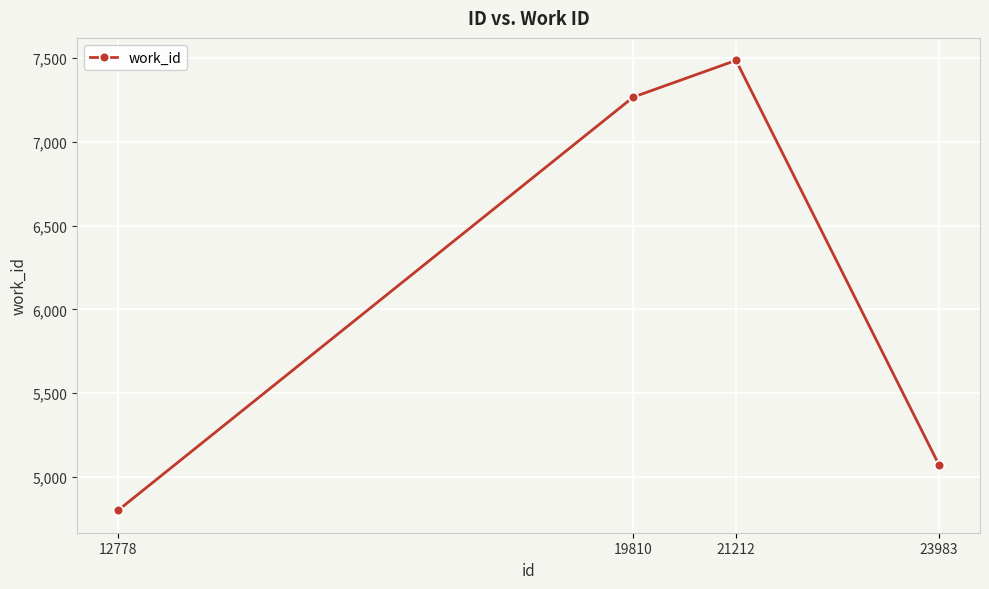

What is the difference between the values at 12778 and 21212?

2684